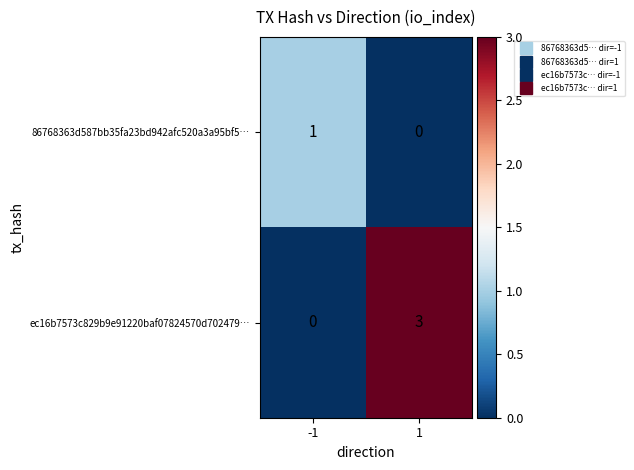

What is the approximate value of ec16b7573c829b9e91220baf07824570d702479… at 1?

3